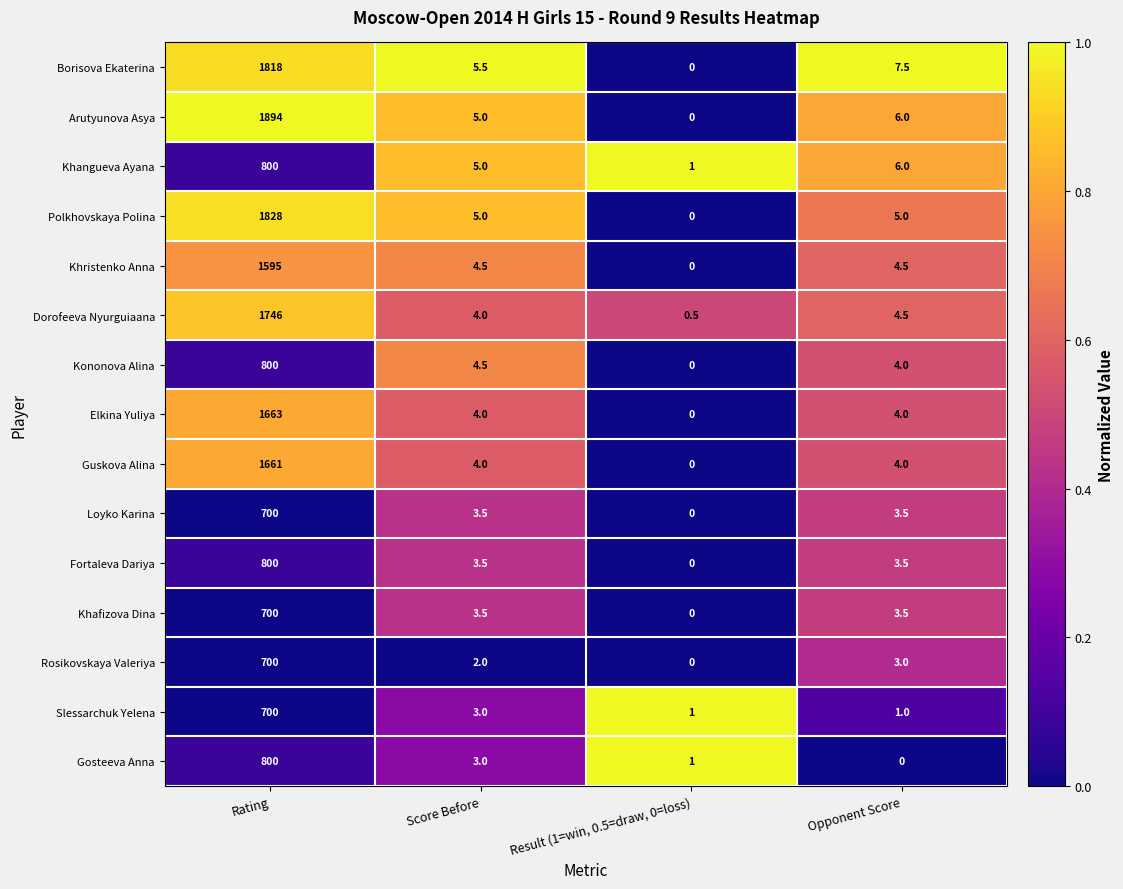

Which series has the largest total across all categories?

Arutyunova Asya